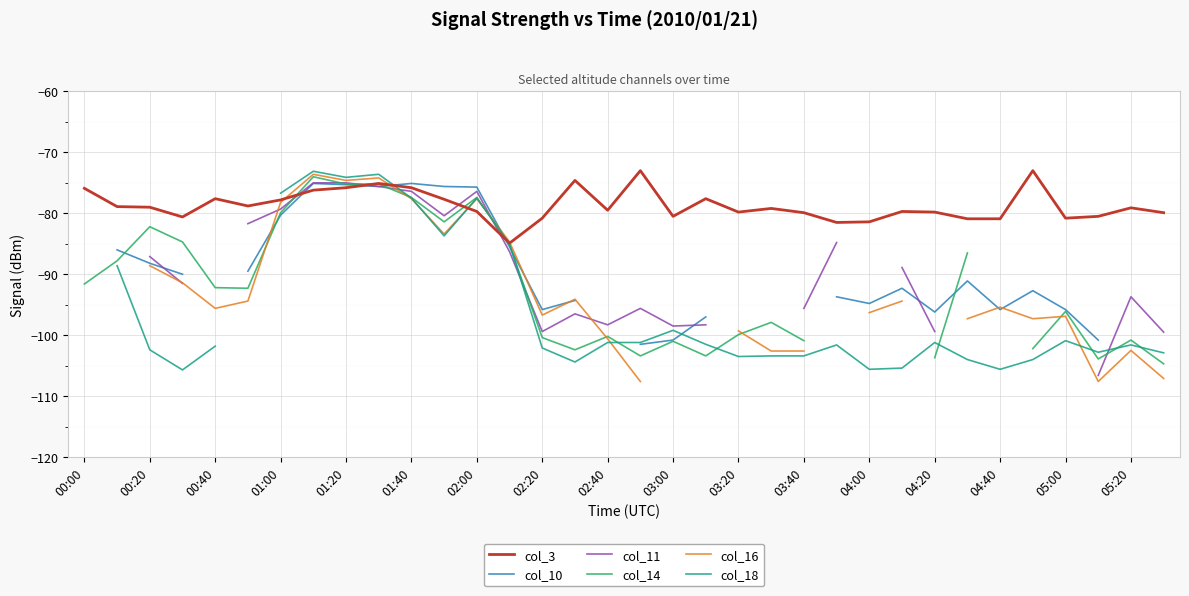

Is it true that col_3 equals -79.0 at 00:20?

True